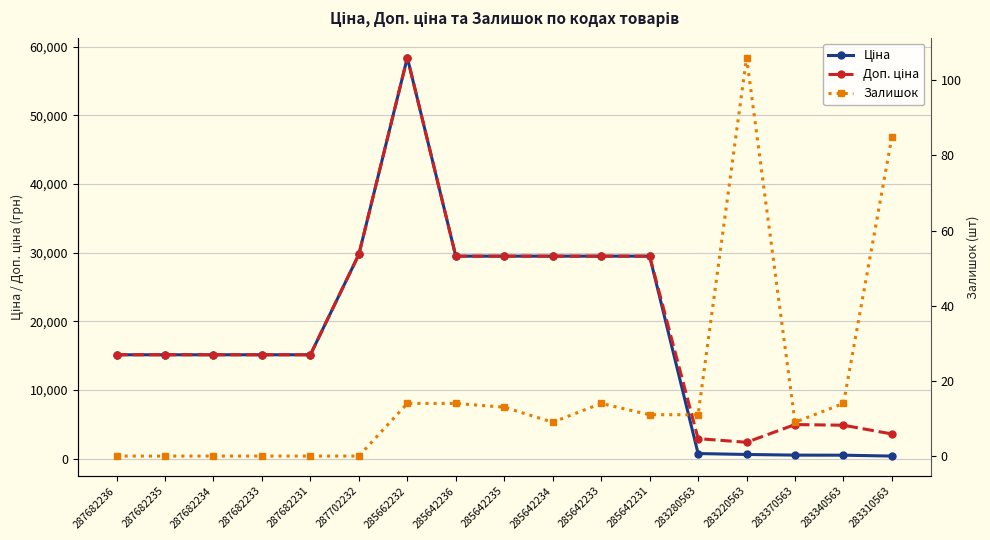

The value of Ціна at 283220563 is 591.6. True or false?

True